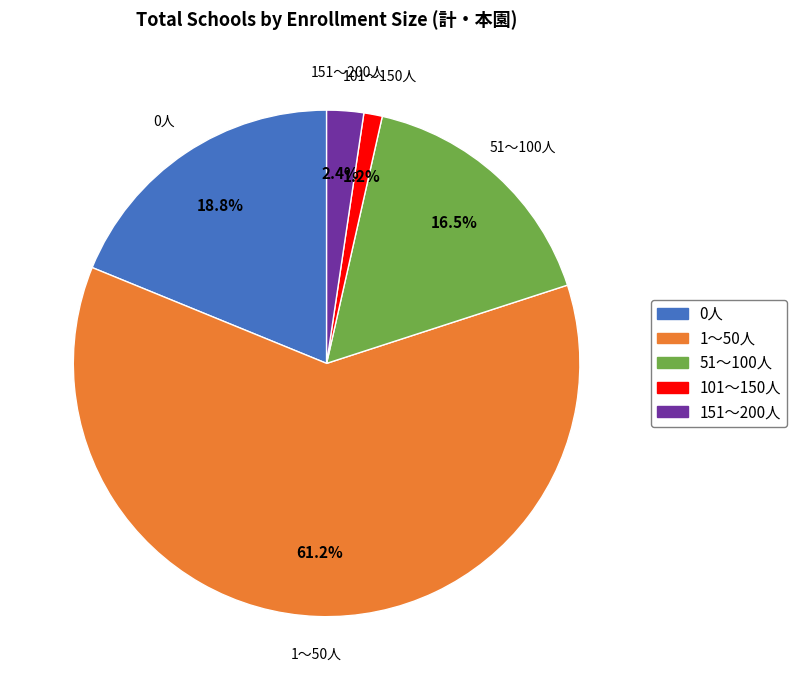

Approximately how many times larger is the value at 0人 compared to 51～100人?

1.1